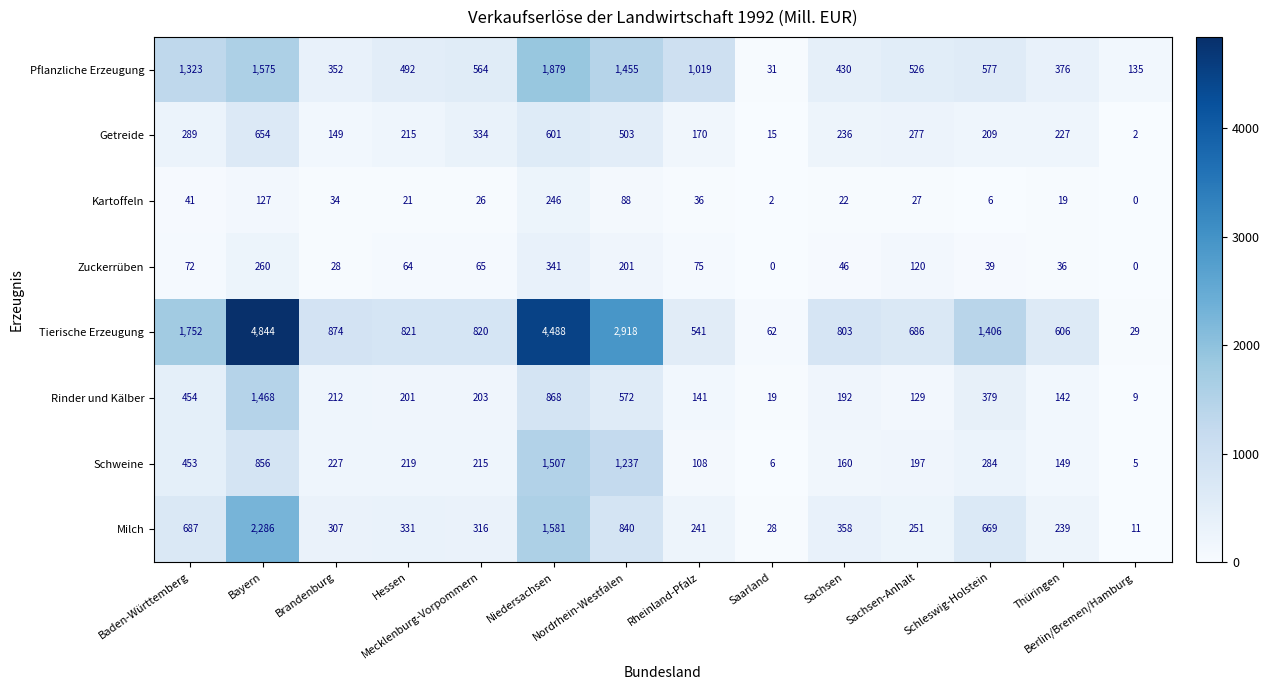

Which series has the largest total across all categories?

Tierische Erzeugung